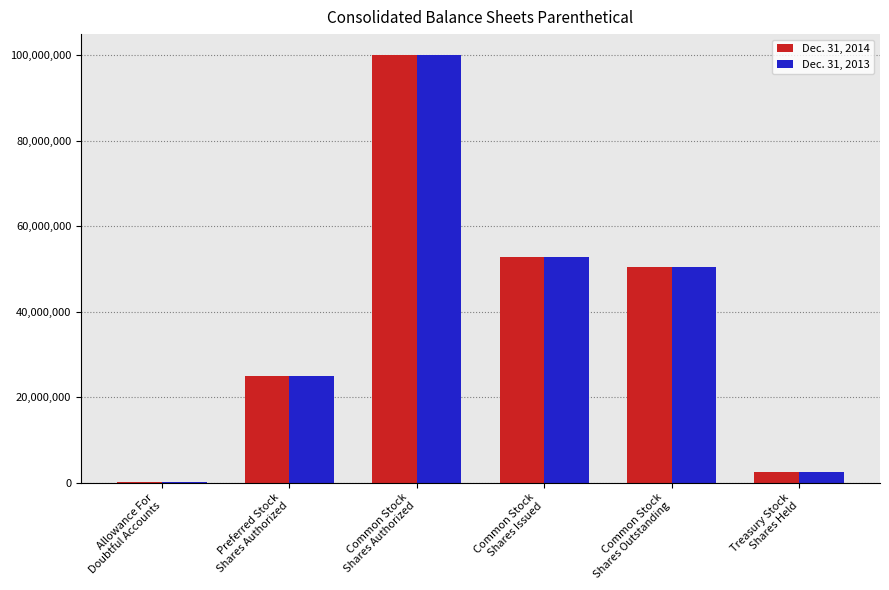

What is the greatest value displayed?

100000000